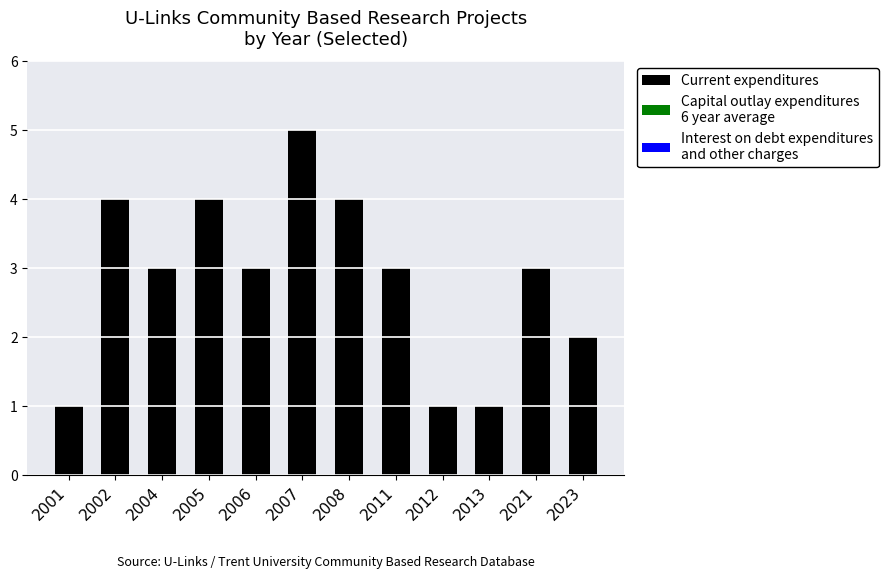

Is it true that the value at 2007 is 3?

False